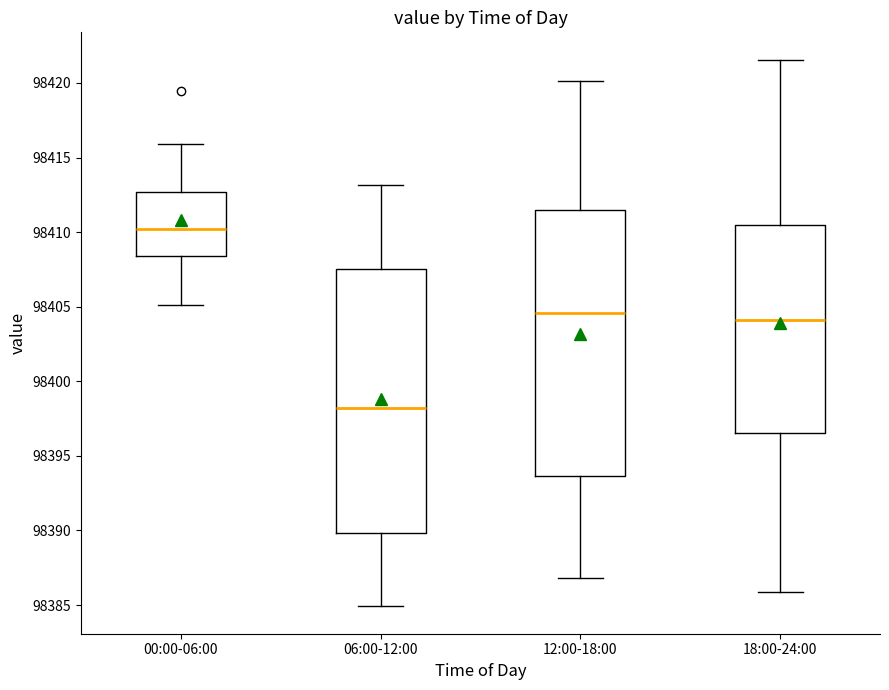

Reading left to right, transcribe this box plot: for each box, give where its median line is, the range the box spans, and where its two whiskers end, as read against the y-axis. The values are not printed on the chart, so give them approximately, as read against the axis.

00:00-06:00: median 98410.0, box 98408.5 to 98412.5, whiskers 98405.0 to 98416.0
06:00-12:00: median 98398.0, box 98390.0 to 98407.5, whiskers 98385.0 to 98413.0
12:00-18:00: median 98404.5, box 98393.5 to 98411.5, whiskers 98387.0 to 98420.0
18:00-24:00: median 98404.0, box 98396.5 to 98410.5, whiskers 98386.0 to 98421.5